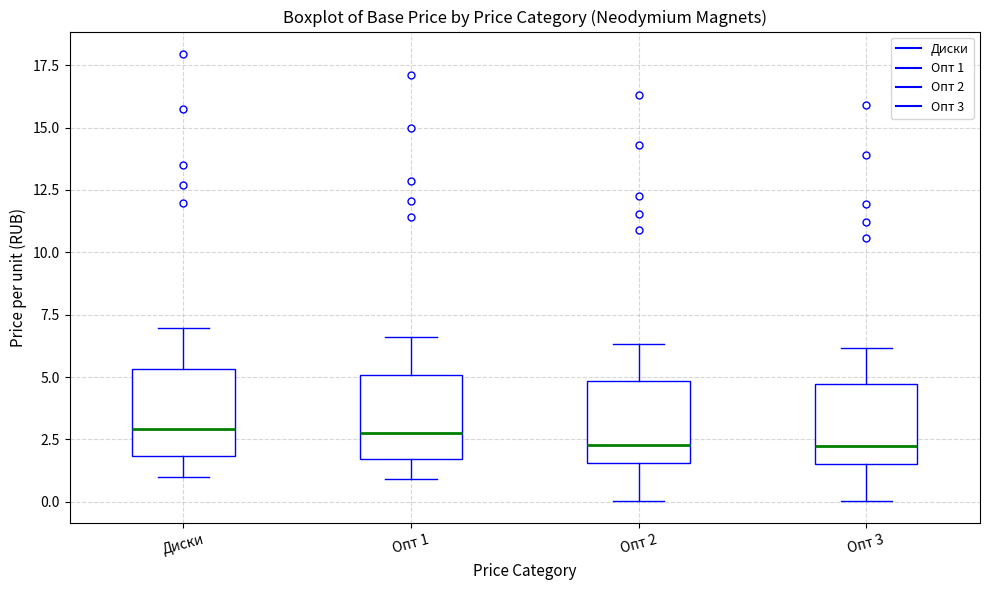

Reading left to right, transcribe this box plot: for each box, give where its median line is, the range the box spans, and where its two whiskers end, as read against the y-axis. The values are not printed on the chart, so give them approximately, as read against the axis.

Диски: median 3.0, box 2.0 to 5.5, whiskers 1.0 to 7.0
Опт 1: median 3.0, box 1.5 to 5.0, whiskers 1.0 to 6.5
Опт 2: median 2.5, box 1.5 to 5.0, whiskers 0.0 to 6.5
Опт 3: median 2.0, box 1.5 to 4.5, whiskers 0.0 to 6.0